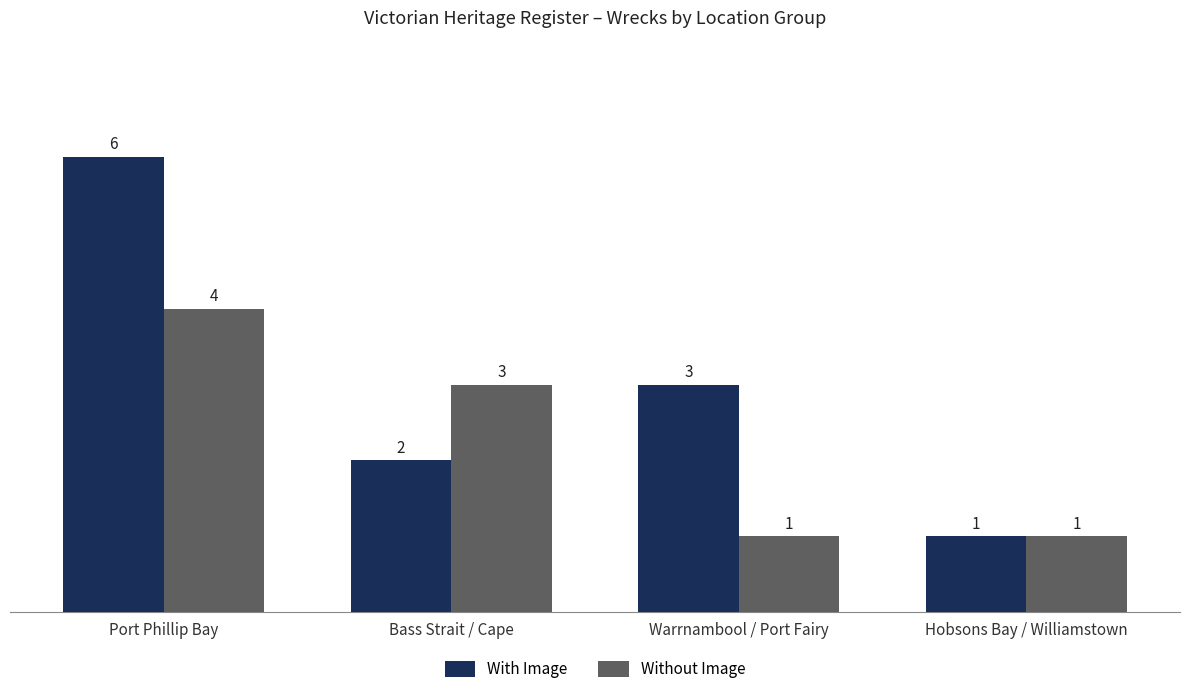

Which series has the widest spread of values?

With Image